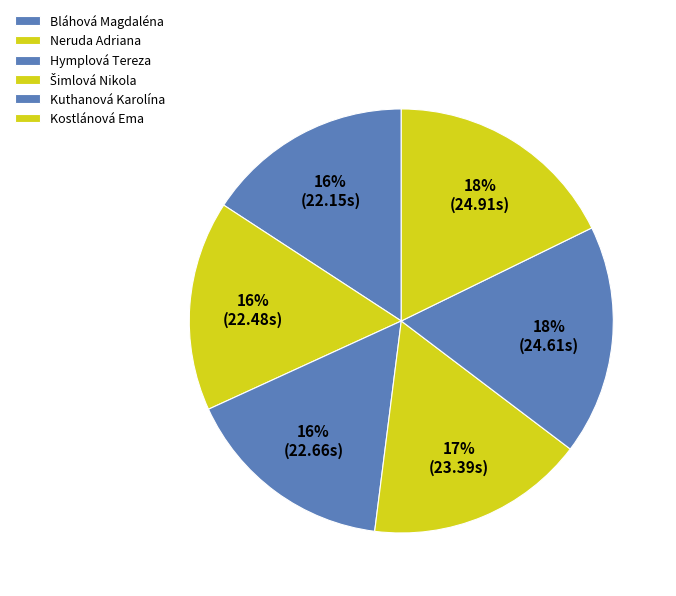

How many segments does this pie chart have?

6